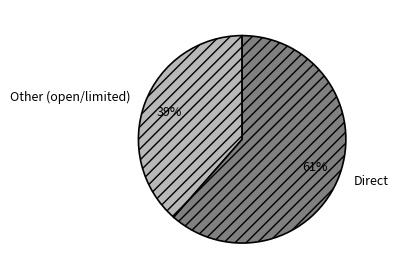

To the nearest percent, what percentage of the pie is Other (open/limited)?

39%